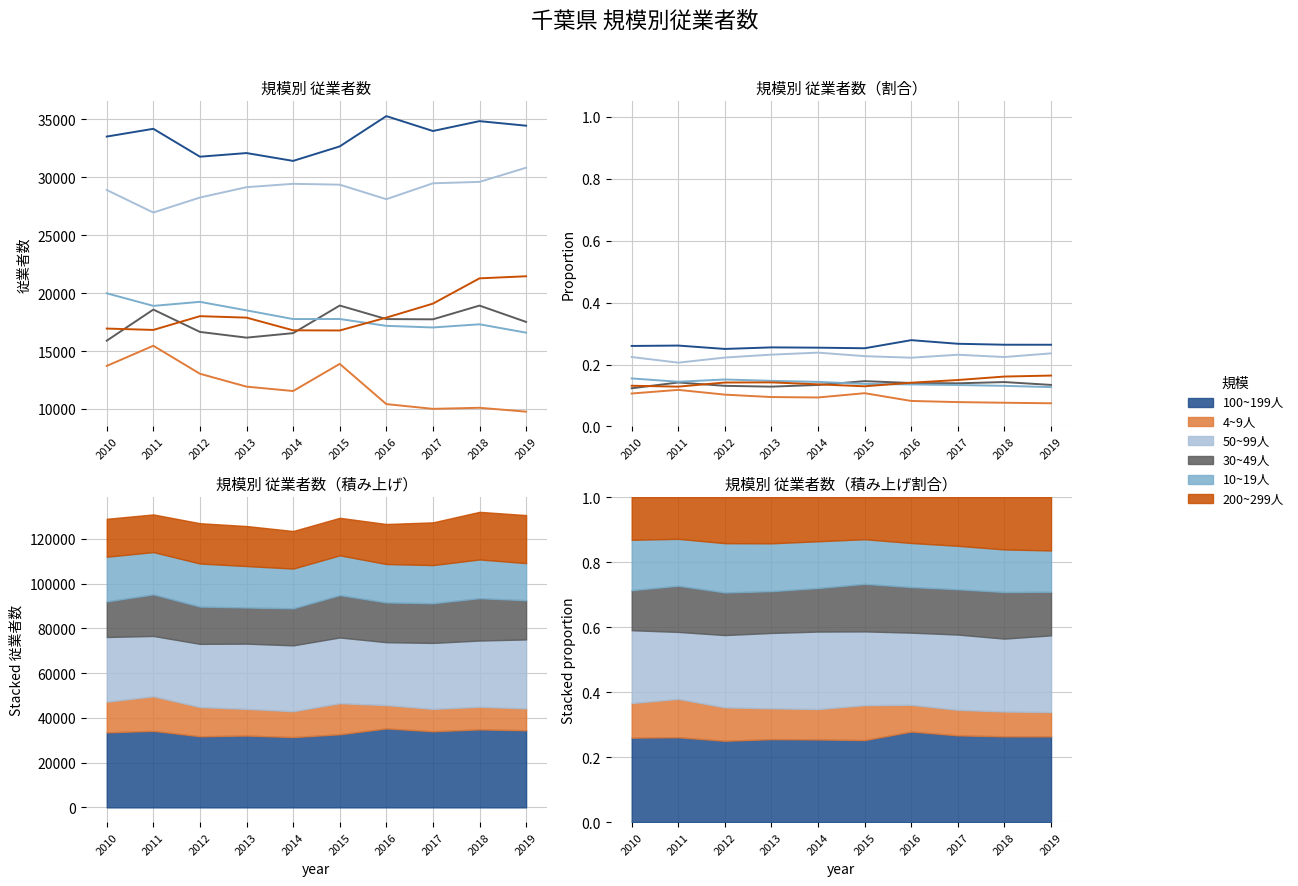

What are all the series names shown in the legend?

100~199人, 4~9人, 50~99人, 30~49人, 10~19人, 200~299人